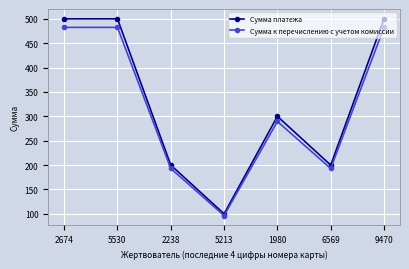

Which series has the widest spread of values?

Сумма платежа